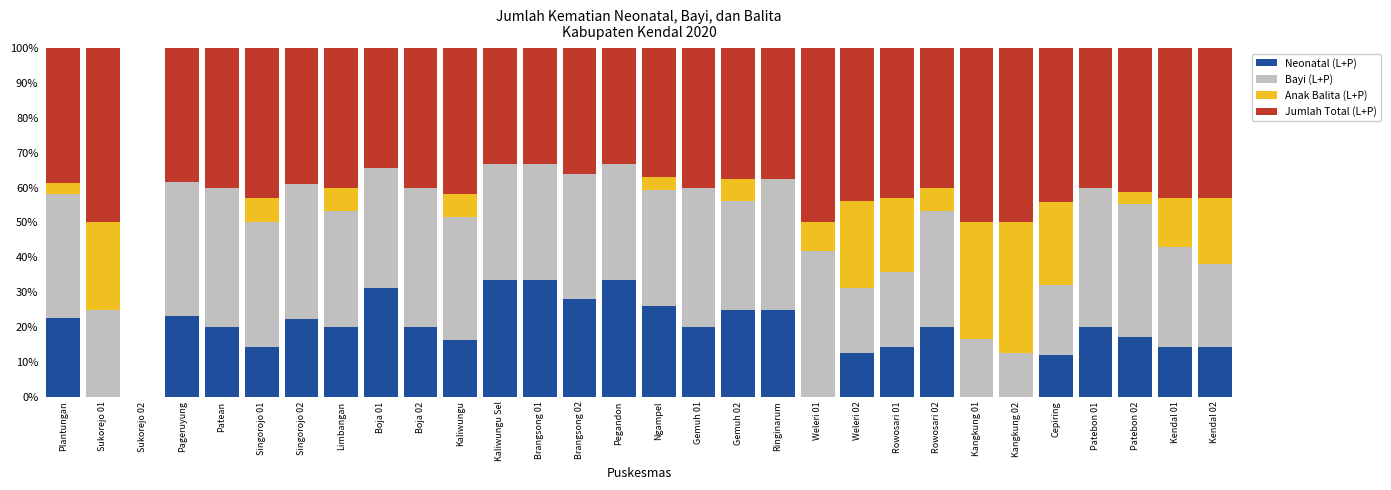

What is the sum of all Neonatal (L+P) values?

537.9